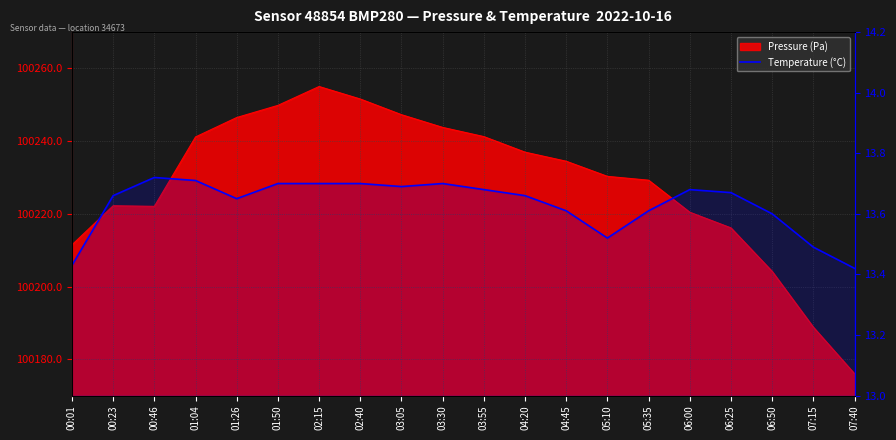

Reading left to right, list all the values displayed in this chart.

00:01=13.4	00:23=13.7	00:46=13.7	01:04=13.7	01:26=13.7	01:50=13.7	02:15=13.7	02:40=13.7	03:05=13.7	03:30=13.7	03:55=13.7	04:20=13.7	04:45=13.6	05:10=13.5	05:35=13.6	06:00=13.7	06:25=13.7	06:50=13.6	07:15=13.5	07:40=13.4